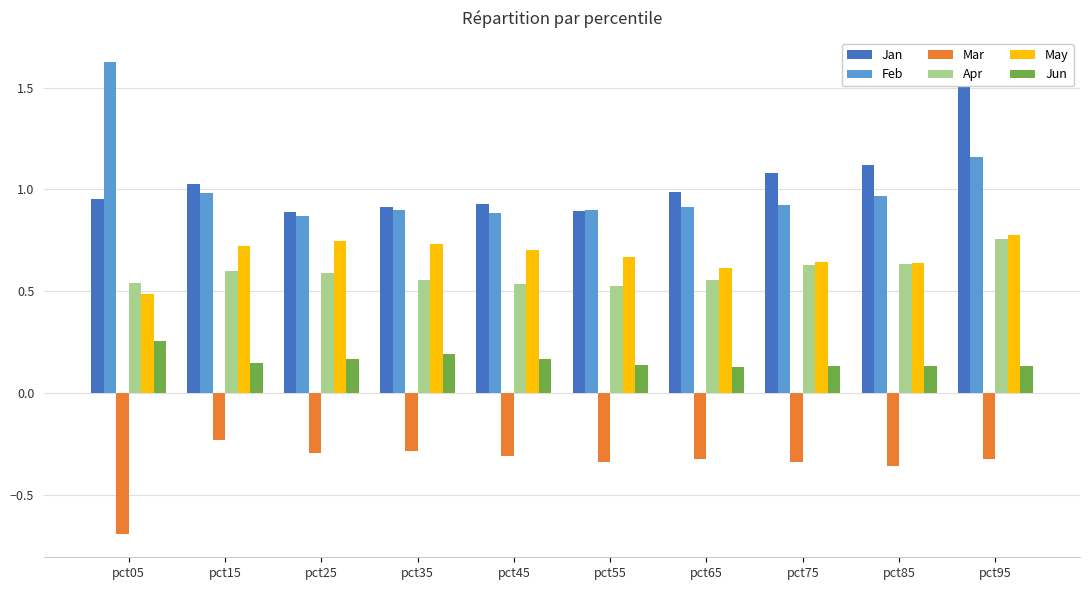

Count the number of categories in the chart.

10